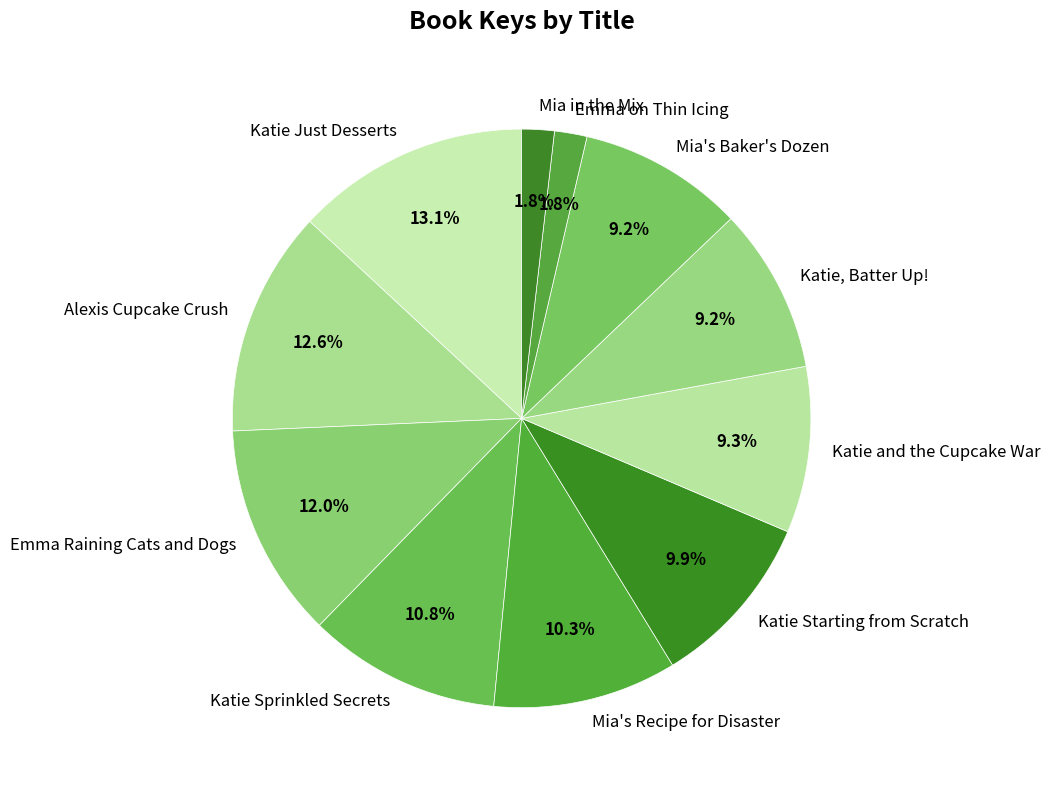

Is the sum of Katie Starting from Scratch and Emma Raining Cats and Dogs greater than half?

No